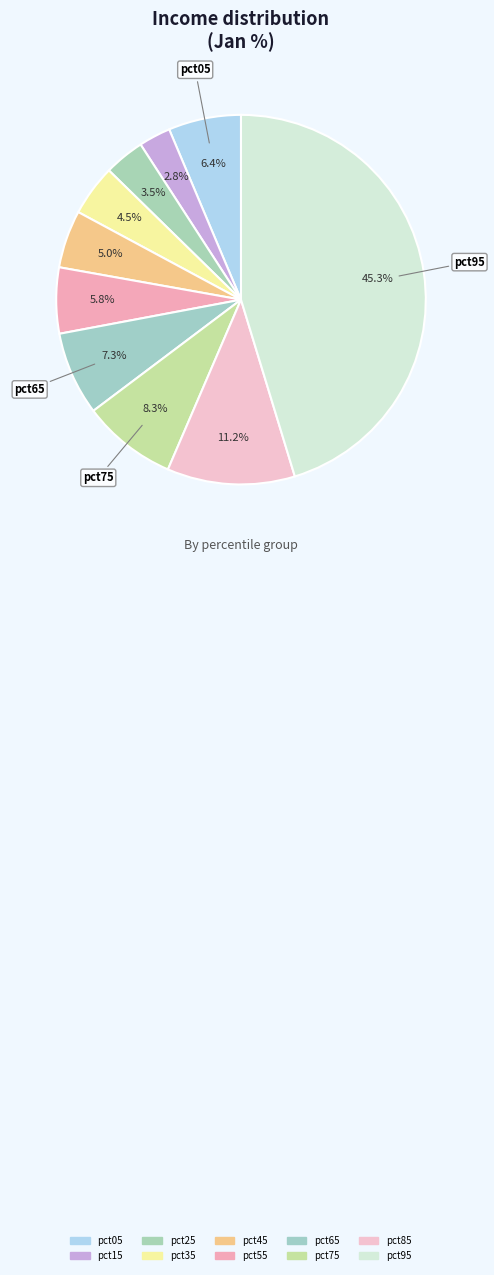

Count the number of slices in the pie.

10